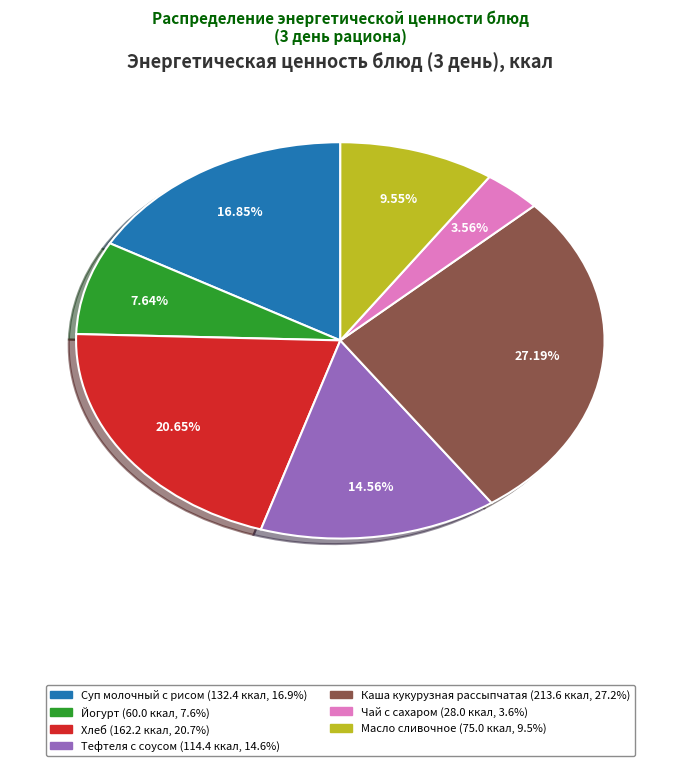

The Масло сливочное slice represents 15% of the pie. True or false?

False